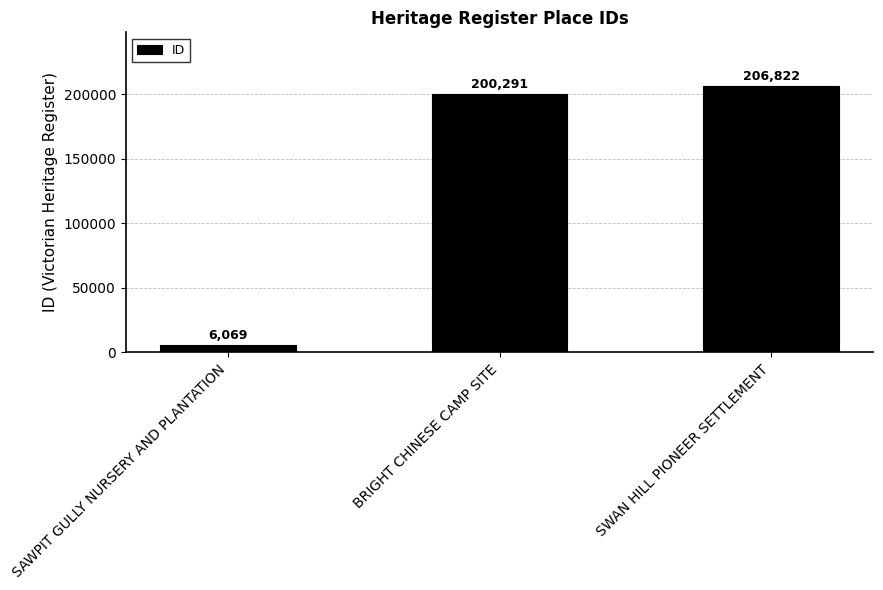

Rank the categories by value from highest to lowest.

SWAN HILL PIONEER SETTLEMENT, BRIGHT CHINESE CAMP SITE, SAWPIT GULLY NURSERY AND PLANTATION